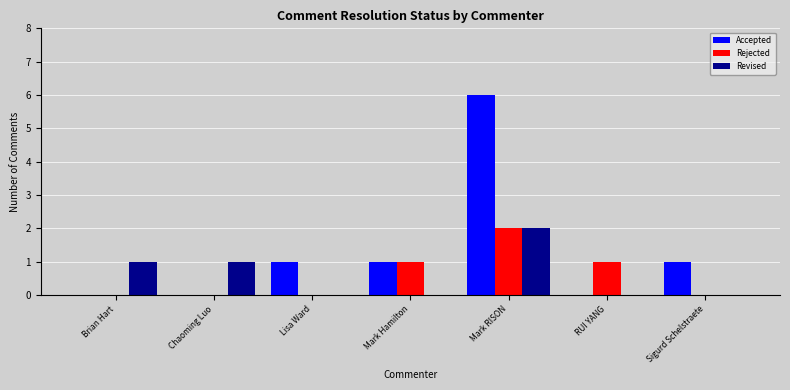

What is the greatest value displayed?

6